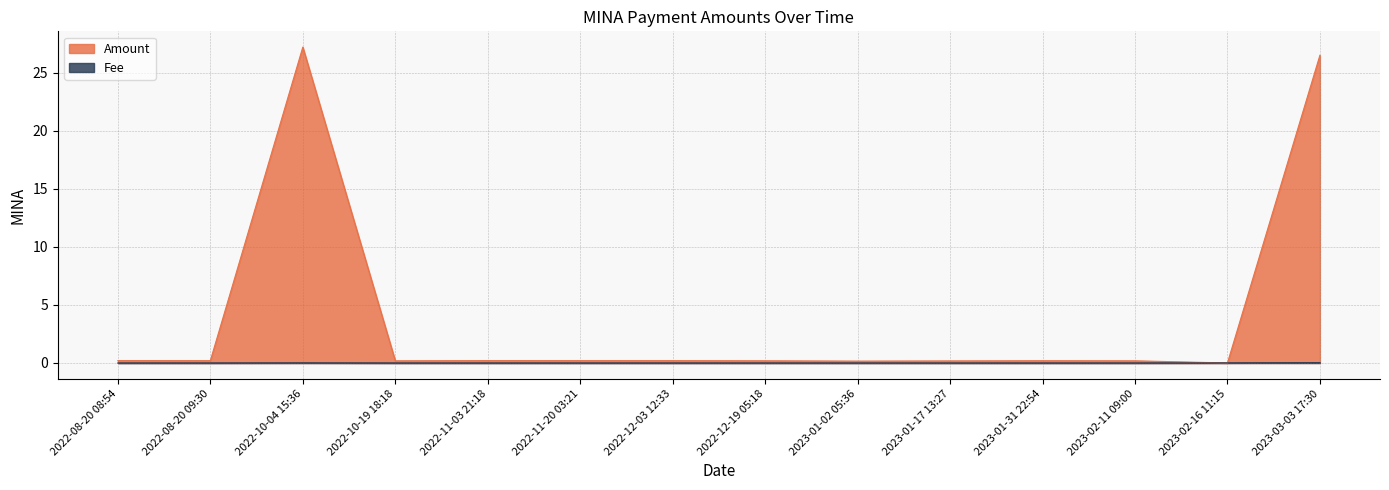

Reading left to right, extract all data points from this chart.

Amount: 2022-08-20 08:54=0.2	2022-08-20 09:30=0.2	2022-10-04 15:36=27.2	2022-10-19 18:18=0.2	2022-11-03 21:18=0.2	2022-11-20 03:21=0.2	2022-12-03 12:33=0.2	2022-12-19 05:18=0.2	2023-01-02 05:36=0.2	2023-01-17 13:27=0.2	2023-01-31 22:54=0.2	2023-02-11 09:00=0.2	2023-02-16 11:15=0.0	2023-03-03 17:30=26.5
Fee: 2022-08-20 08:54=0.0	2022-08-20 09:30=0.0	2022-10-04 15:36=0.0	2022-10-19 18:18=0.0	2022-11-03 21:18=0.0	2022-11-20 03:21=0.0	2022-12-03 12:33=0.0	2022-12-19 05:18=0.0	2023-01-02 05:36=0.0	2023-01-17 13:27=0.0	2023-01-31 22:54=0.0	2023-02-11 09:00=0.0	2023-02-16 11:15=0.0	2023-03-03 17:30=0.0